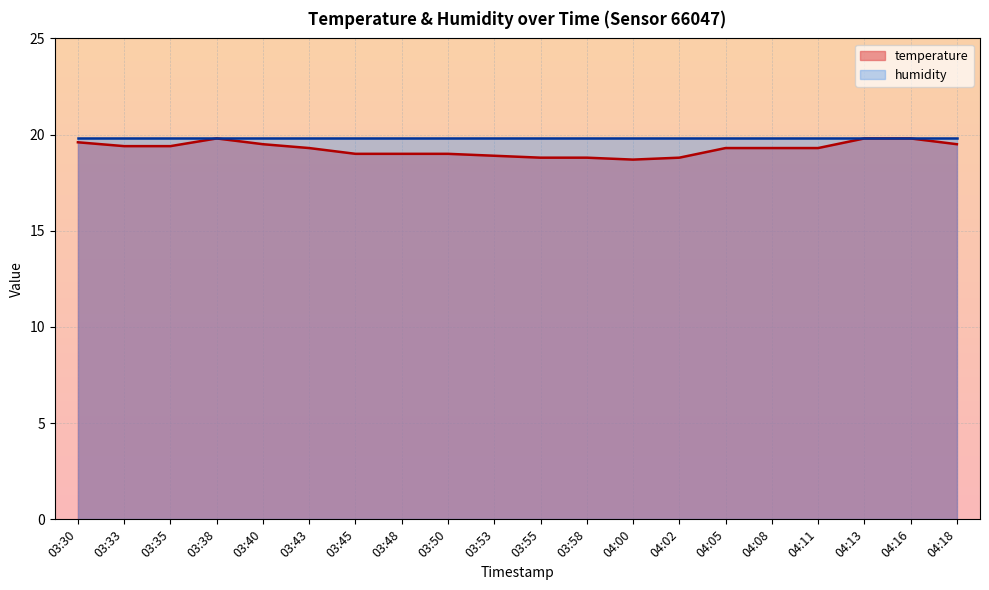

What is the maximum value shown in the chart?

19.8